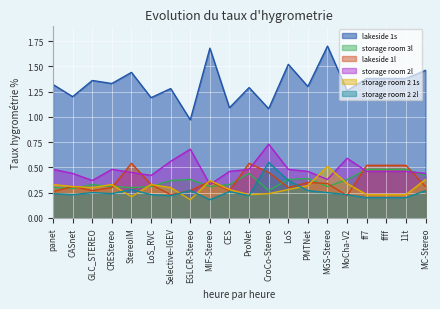

What is the average value of the storage room 2l series?

0.5